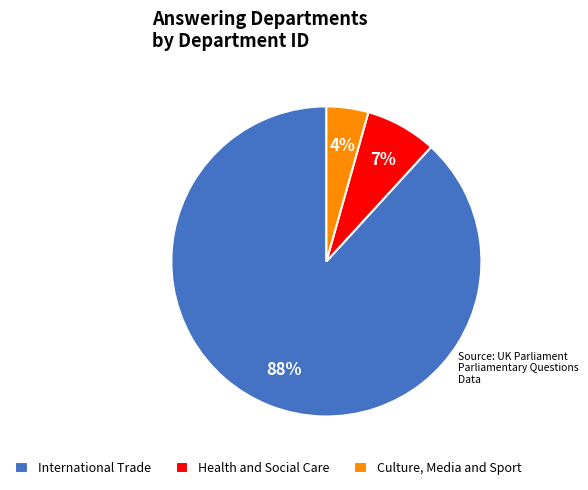

What percentage is the Culture, Media and Sport slice, to the nearest percent?

4%